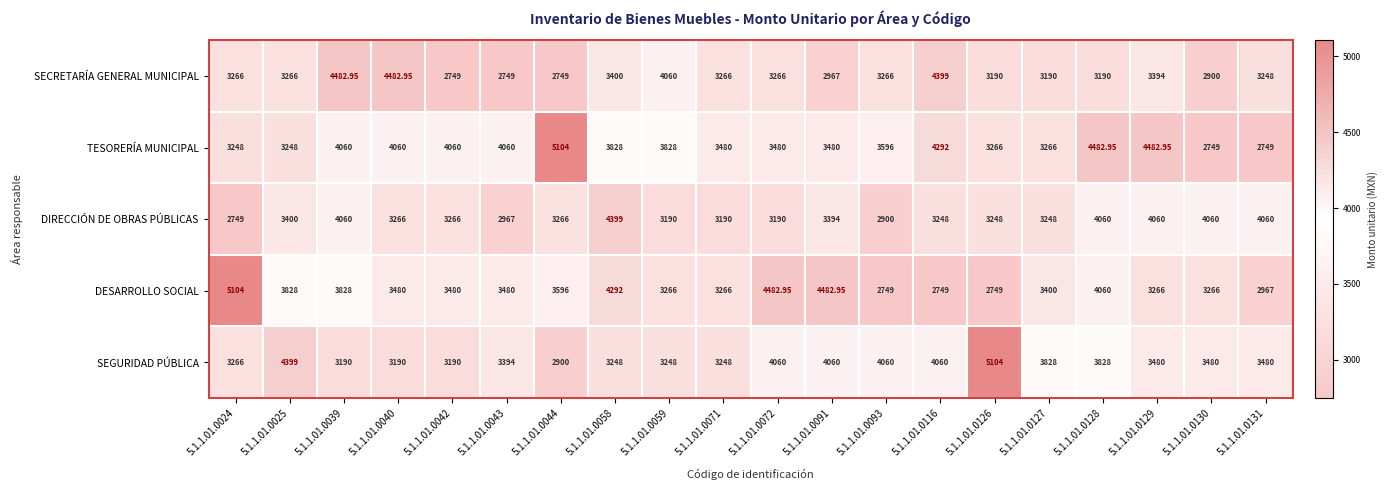

Which series has the largest total across all categories?

TESORERÍA MUNICIPAL